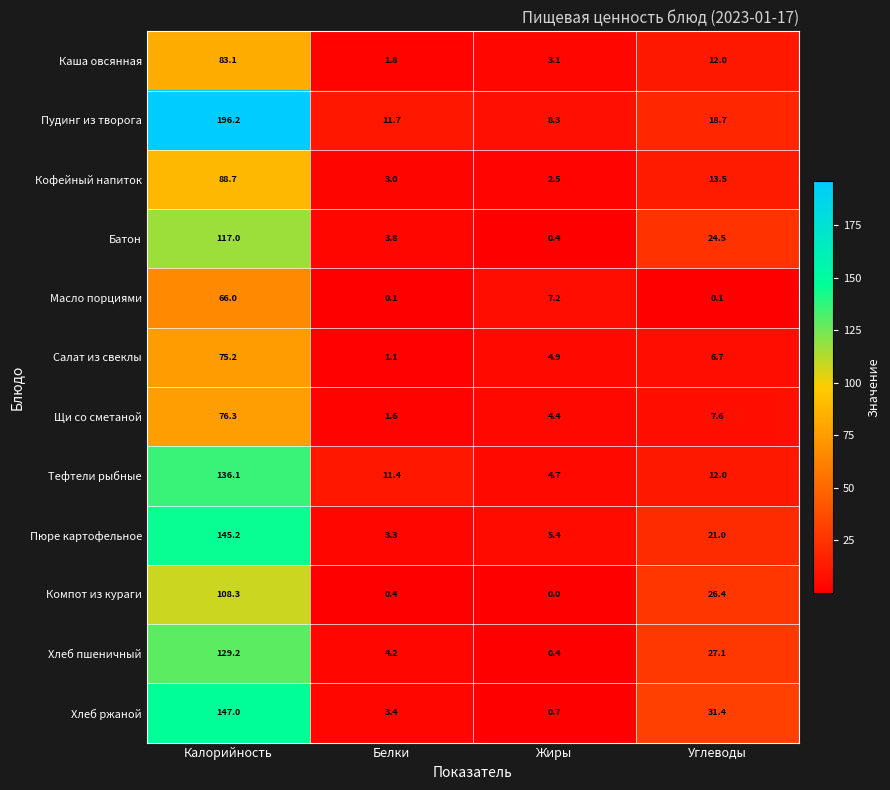

Is it true that Батон equals 1.9 at Белки?

False